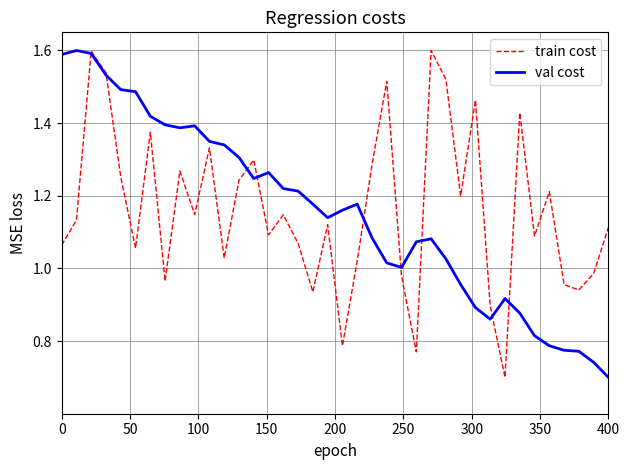

How many series are shown in this chart?

2